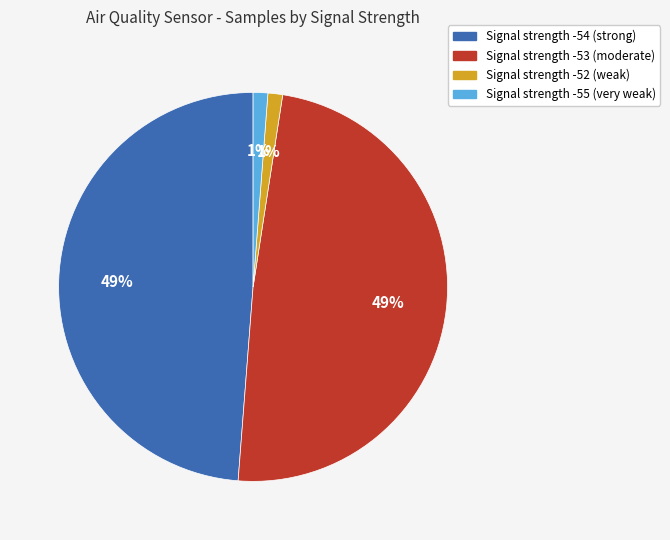

To the nearest percent, what is the difference between the largest and smallest slice percentages?

48%